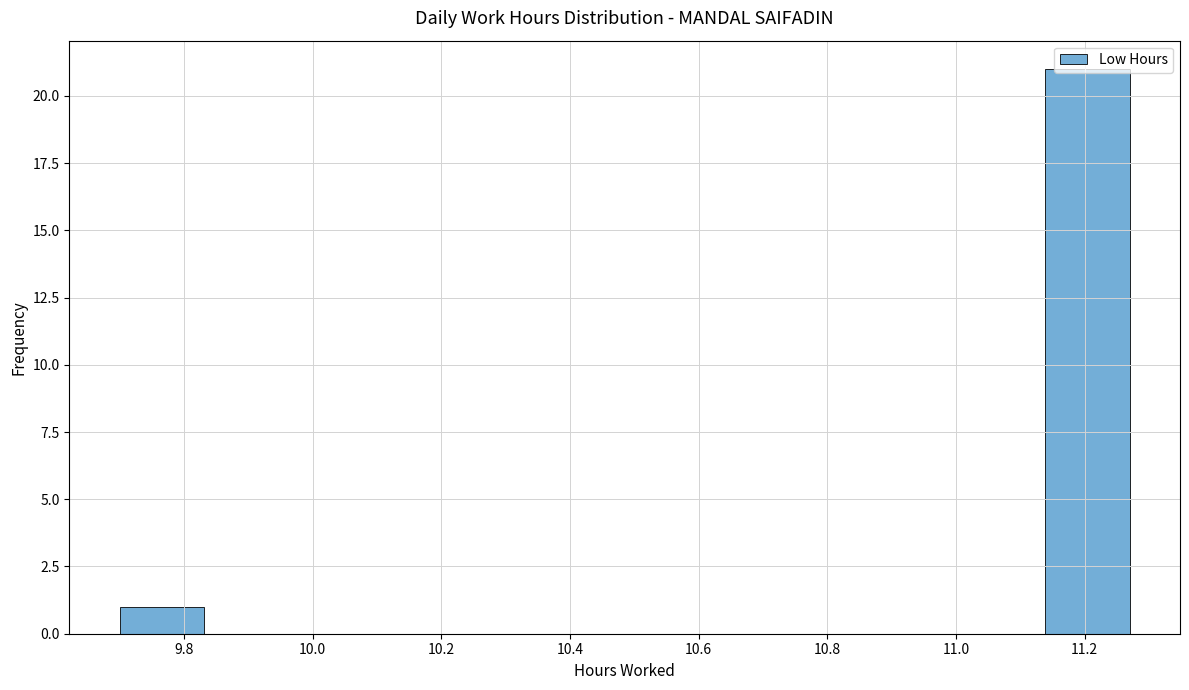

What is the height of the bar covering 11.14 to 11.28 on the x-axis? Neither the bar edges nor the heights are printed on the chart, so give them approximately, as read against the axes.

21